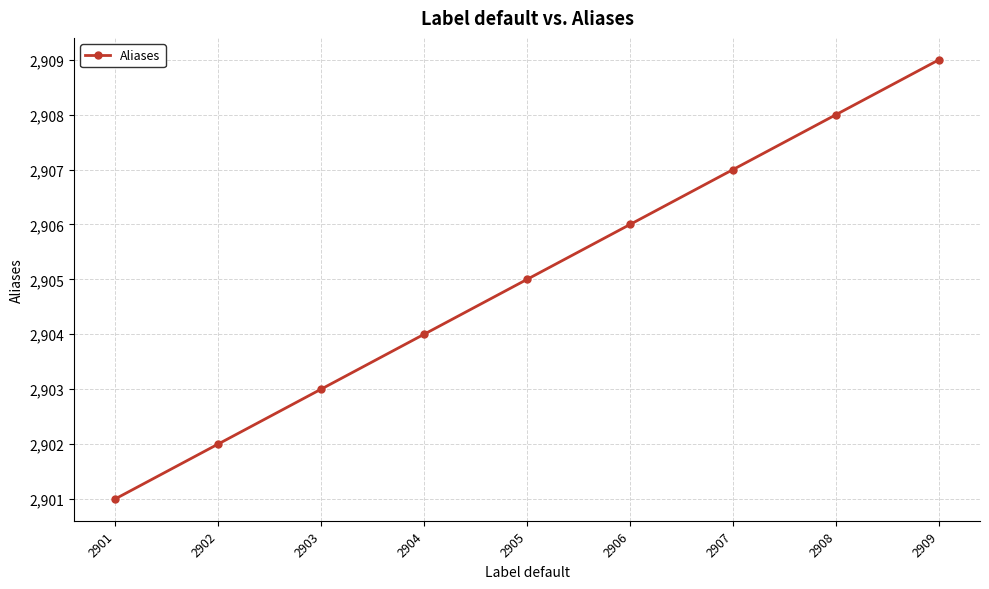

True or false: there are more than 1 points higher than both neighbors.

False